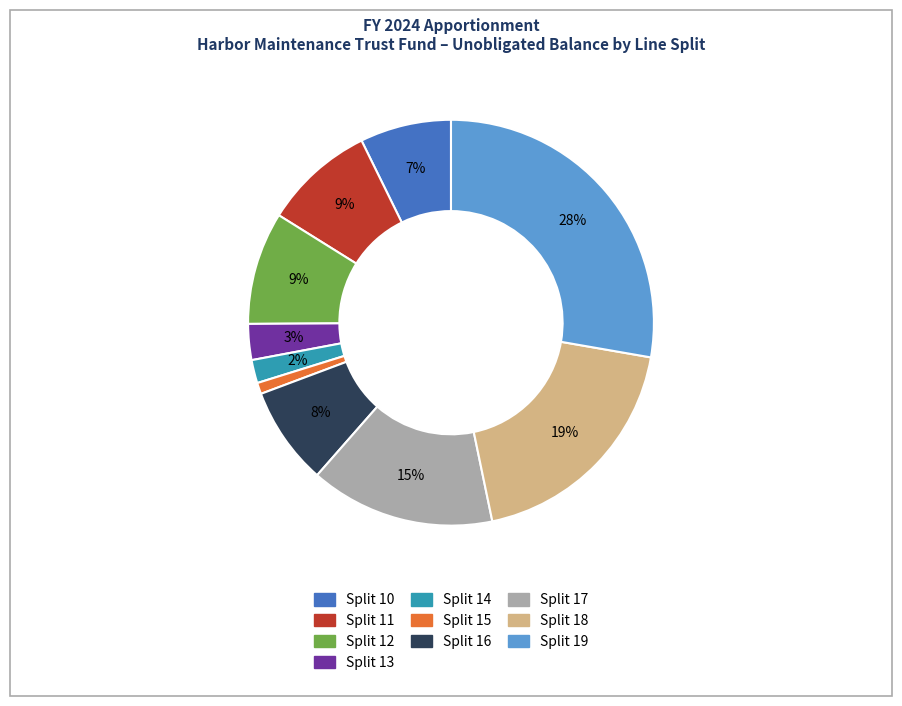

Is the sum of Split 10 and Split 11 greater than half?

No